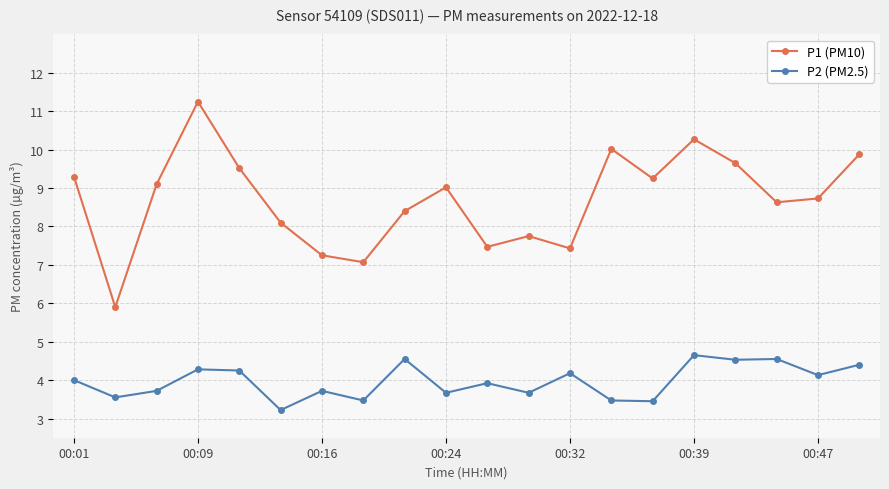

What is the difference between the maximum and minimum values in the P2 (PM2.5) series?

1.4